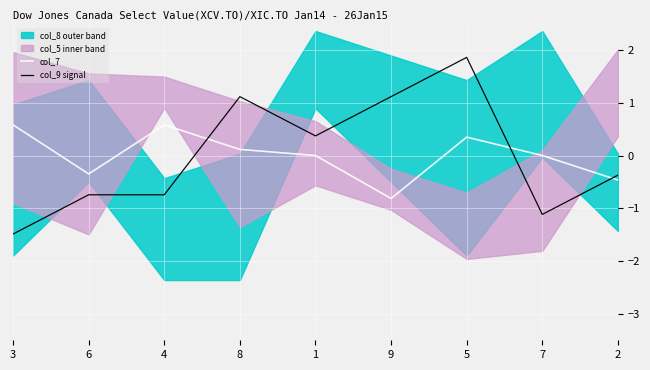

After their last crossing, which series has the higher values: col_9 signal or col_7?

col_9 signal